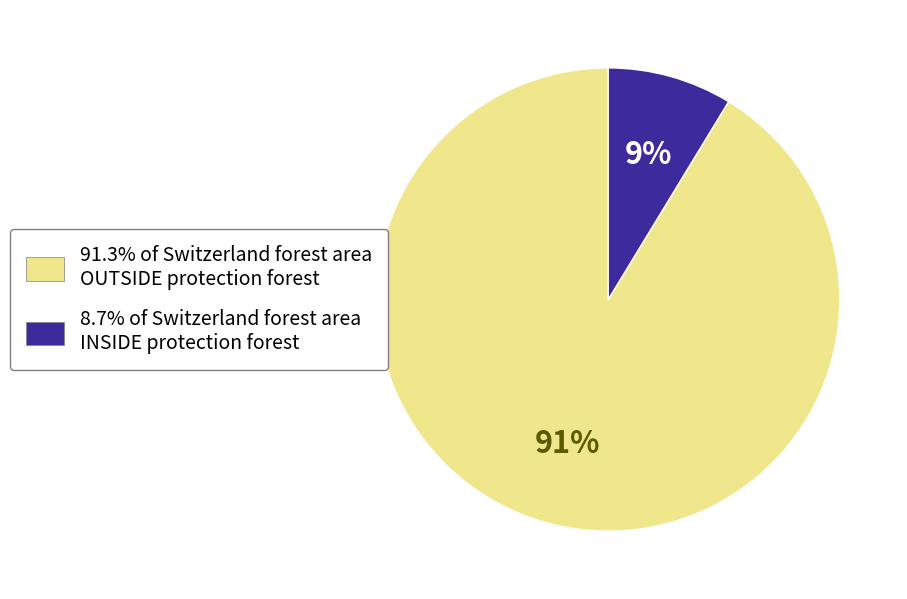

Is there any slice that represents more than half of the pie?

Yes